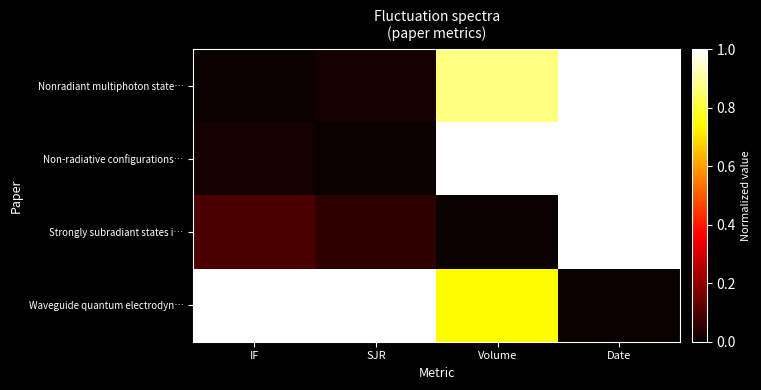

Which series has the largest total across all categories?

Waveguide quantum electrodyn…